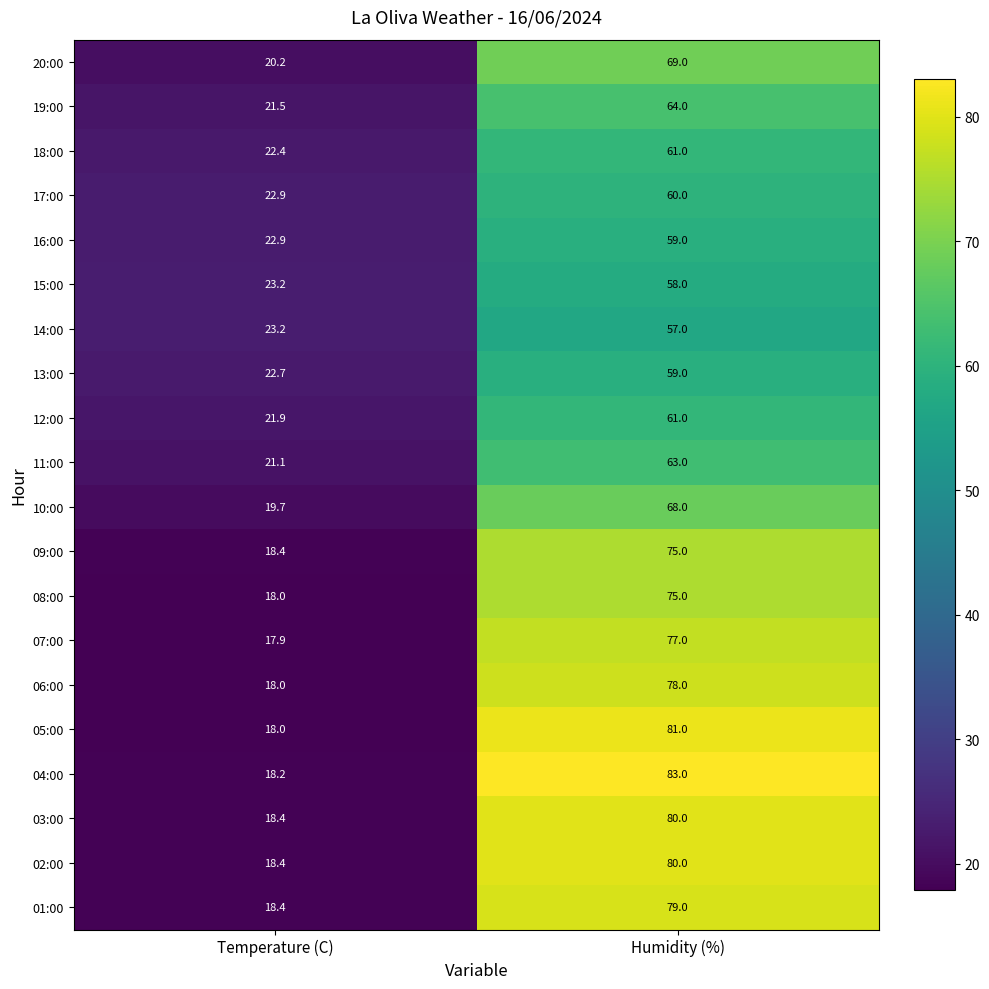

Rank the categories by 19:00 value from highest to lowest.

Humidity (%), Temperature (C)